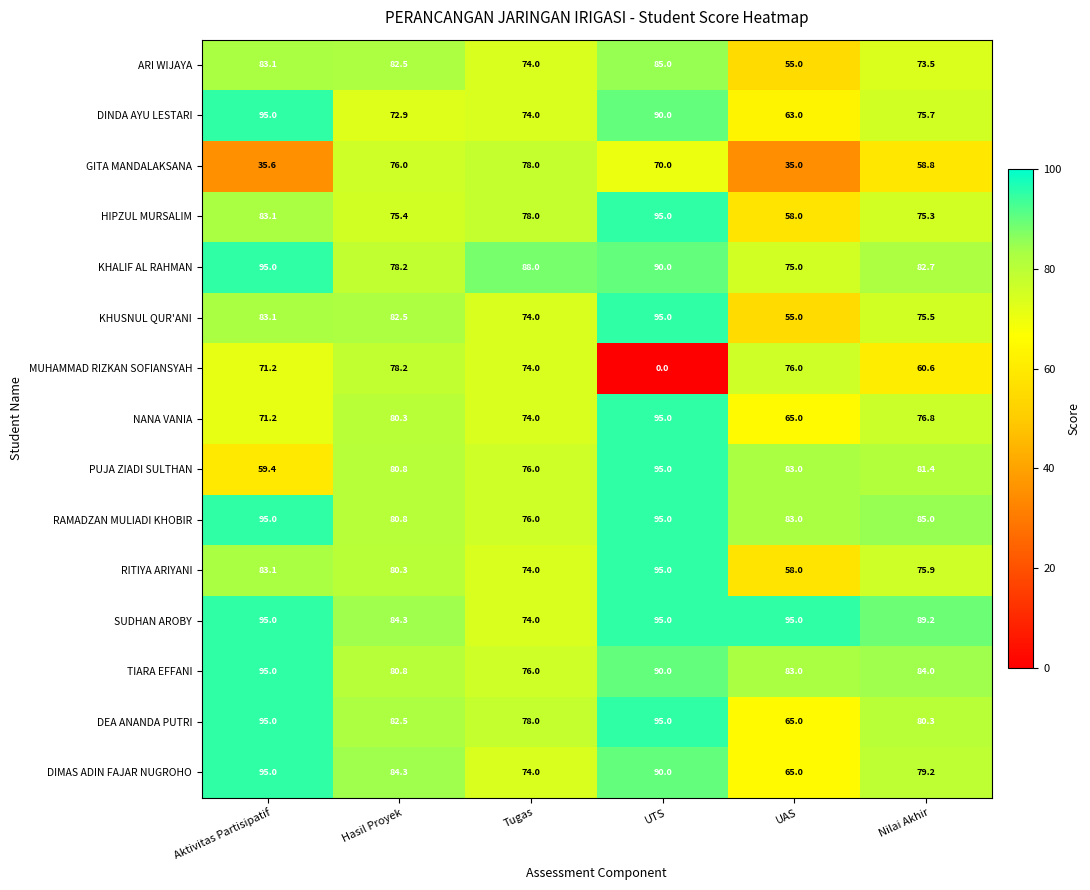

What is the difference between the second highest and minimum values in the ARI WIJAYA series?

28.1